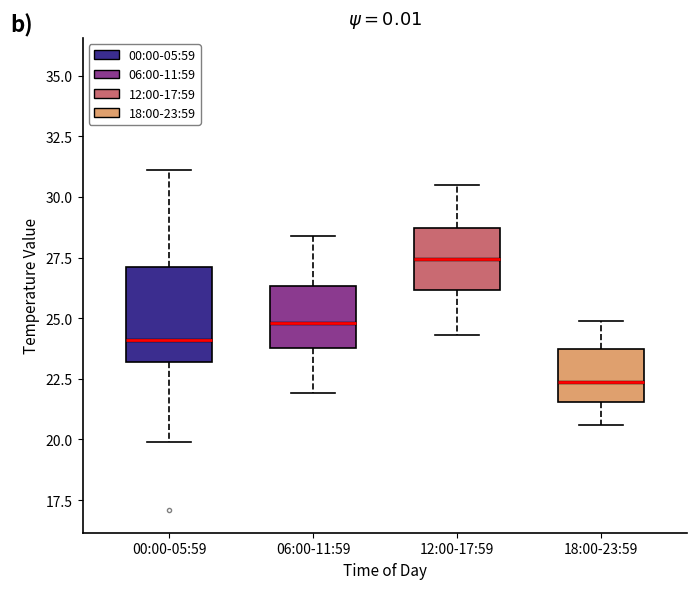

Which box's median line is the lowest?

18:00-23:59